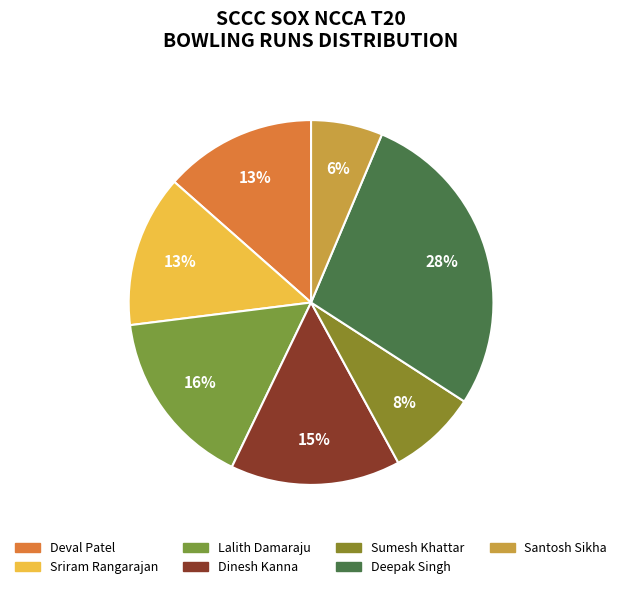

Rank the categories by value from highest to lowest.

Deepak Singh, Lalith Damaraju, Dinesh Kanna, Deval Patel, Sriram Rangarajan, Sumesh Khattar, Santosh Sikha